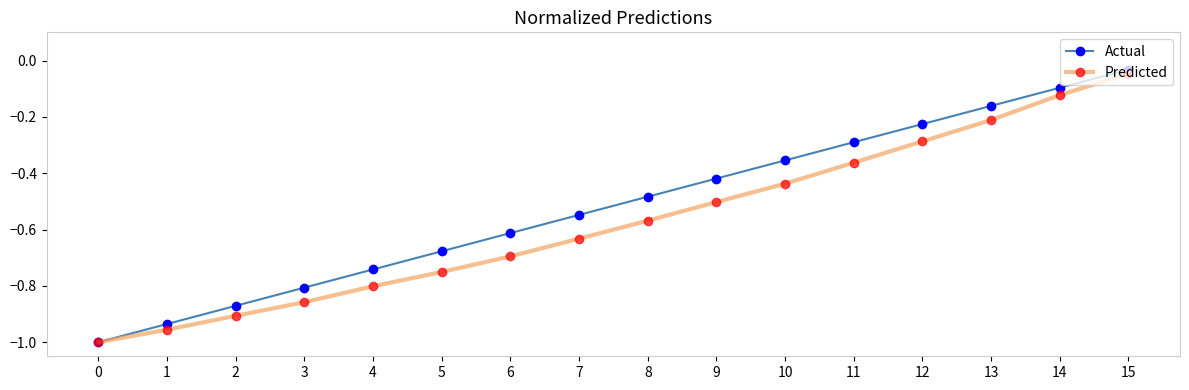

Which series has the largest range (max minus min)?

Actual